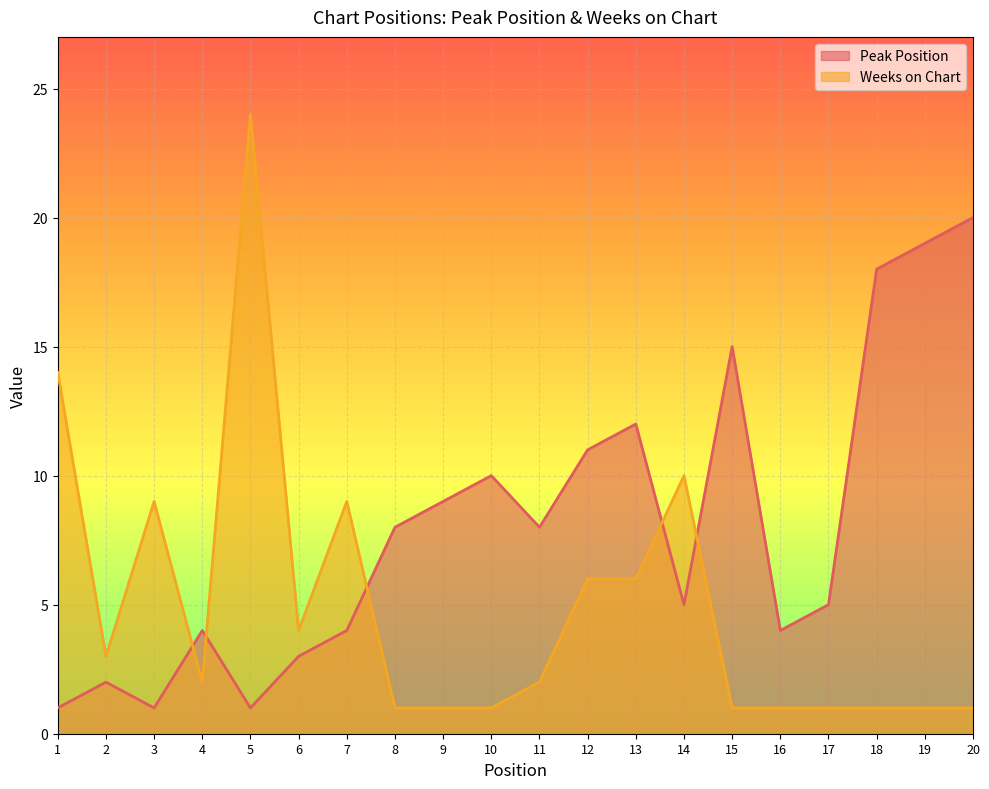

What is the average value of the Weeks on Chart series?

5